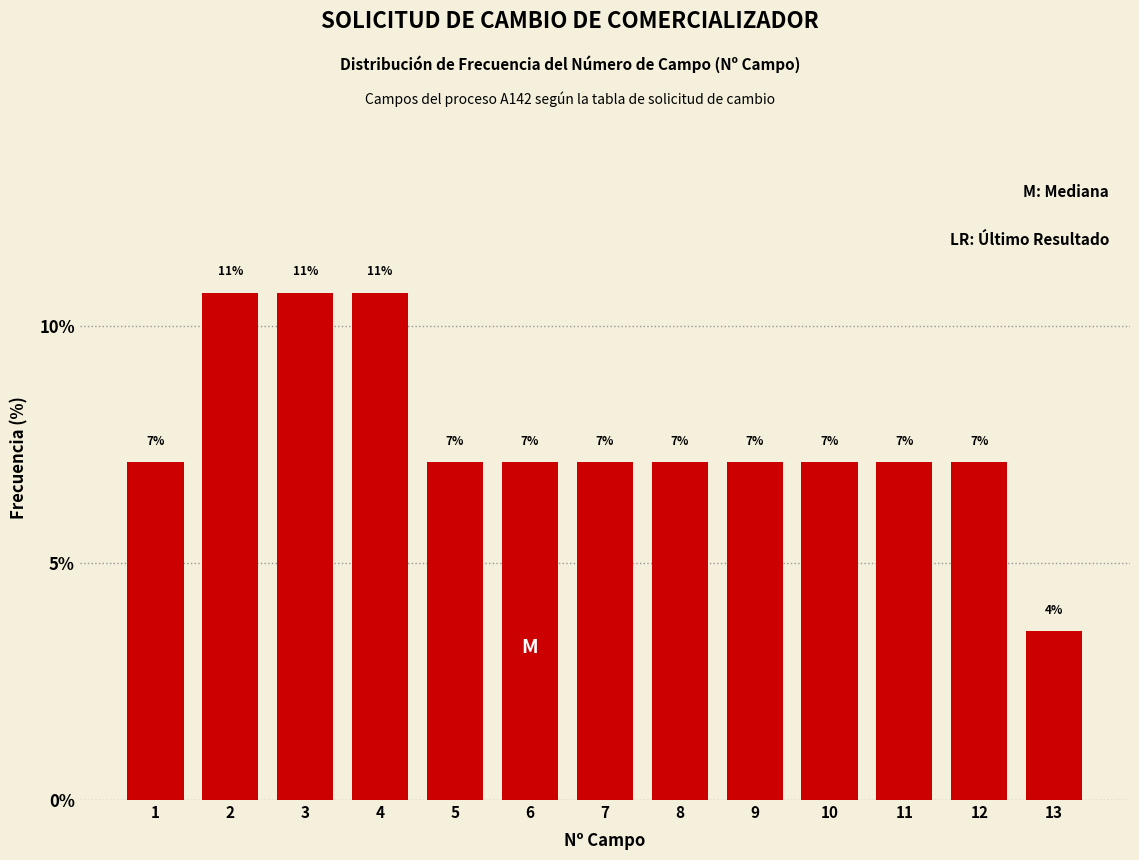

How many bars are there in total?

13